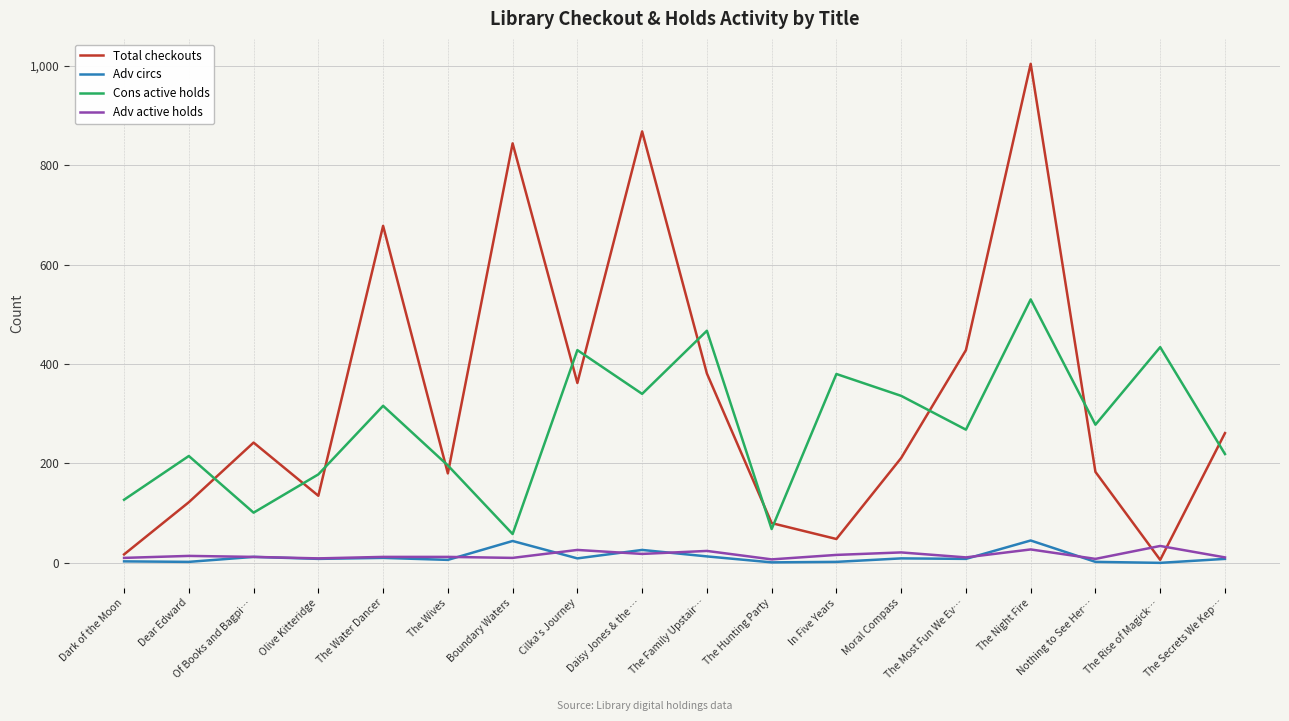

Which series has the widest spread of values?

Total checkouts